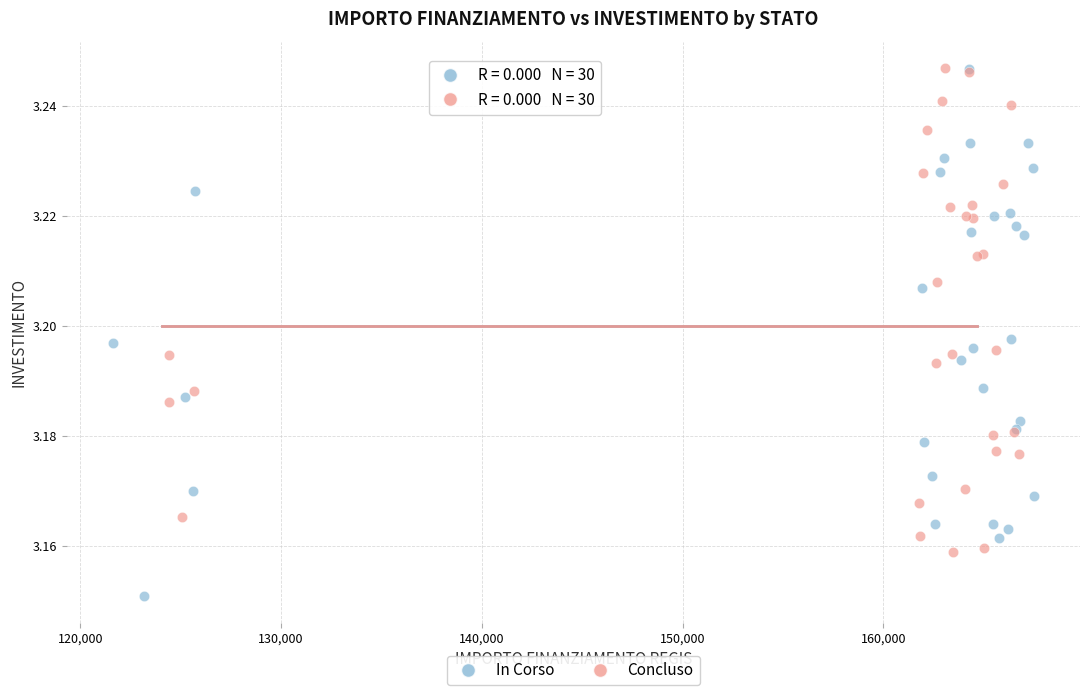

Which series contains the lowest Y value?

In Corso